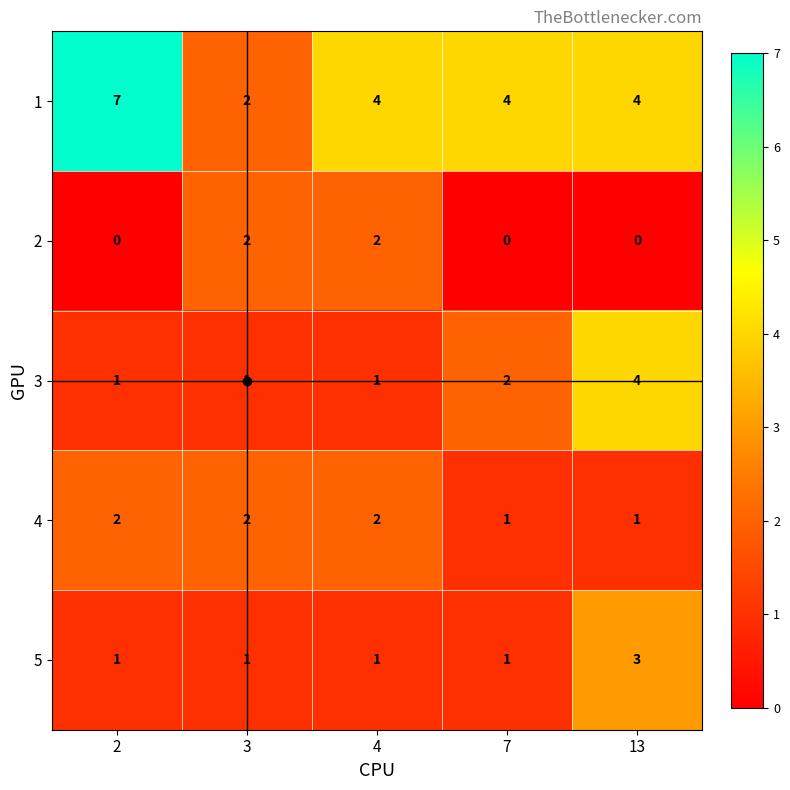

True or false: 3 has a value of 1 at 7.

False